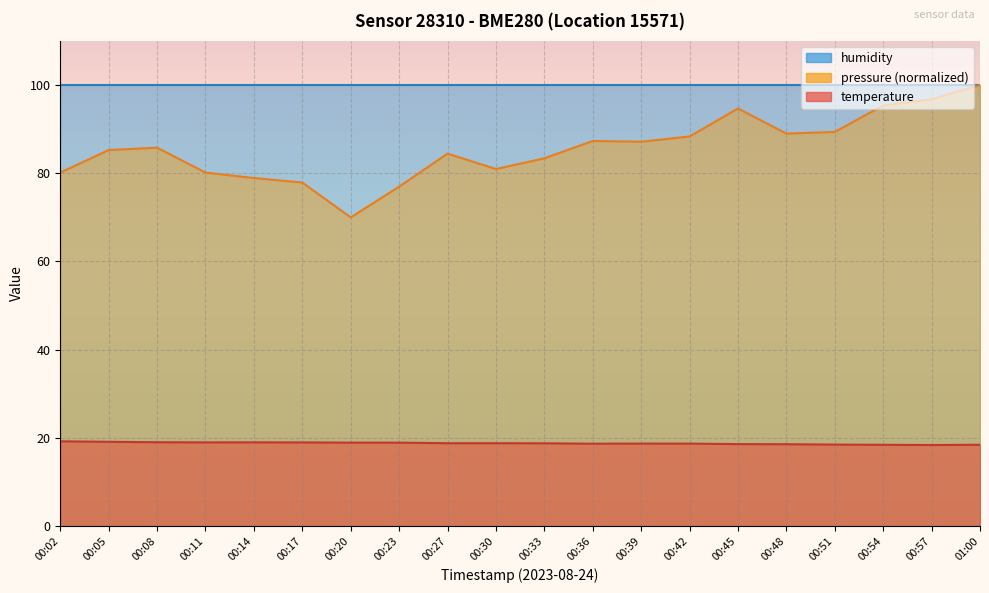

What is the label of the 12th point from the left?

00:36